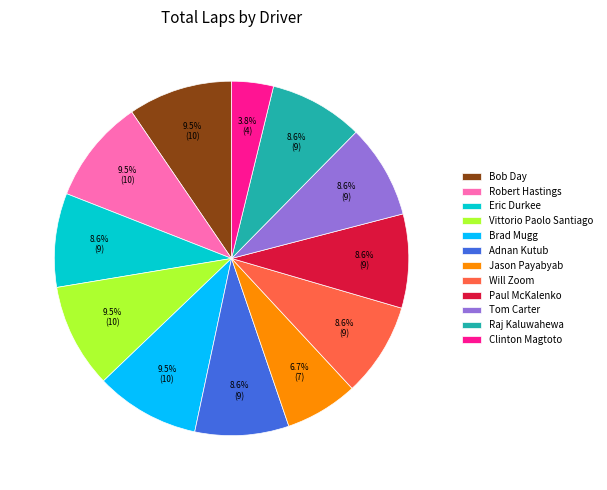

To the nearest percent, what portion does Jason Payabyab represent?

7%